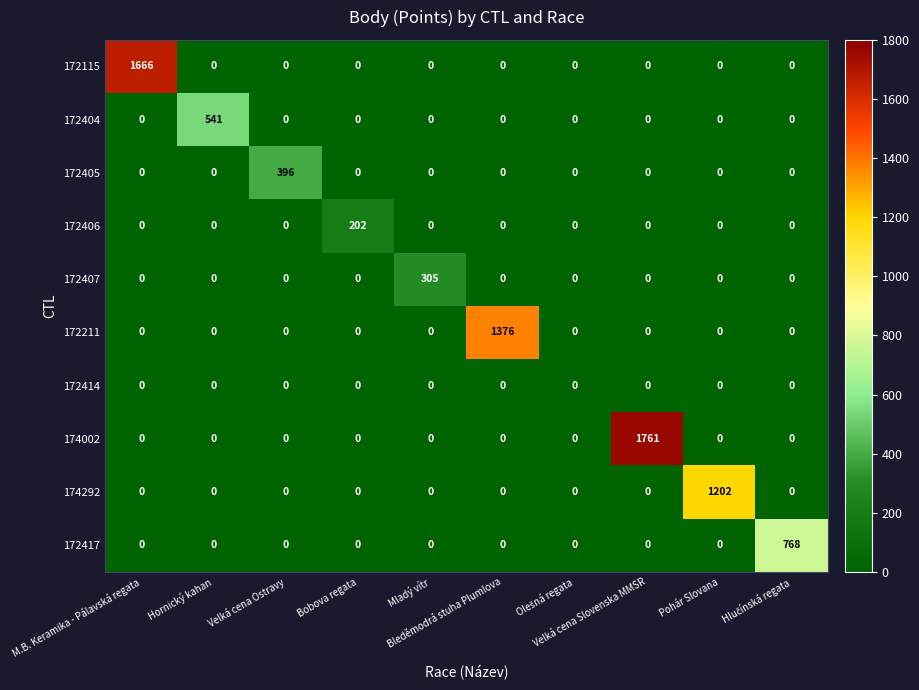

List the series in order of their peak value, highest first.

174002, 172115, 172211, 174292, 172417, 172404, 172405, 172407, 172406, 172414